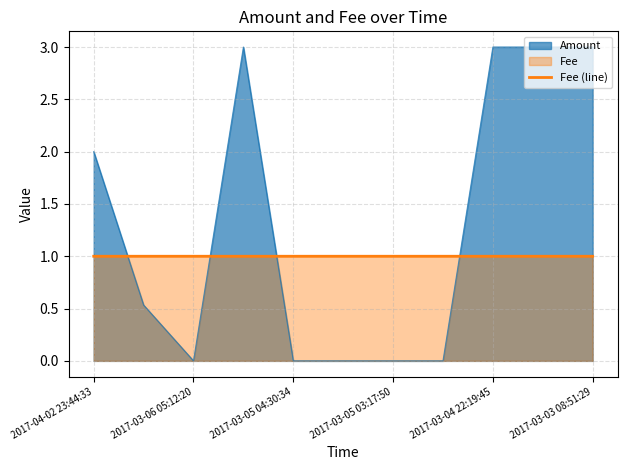

Is it true that Fee (line) equals 1.0 at 2017-03-03 08:51:29?

True